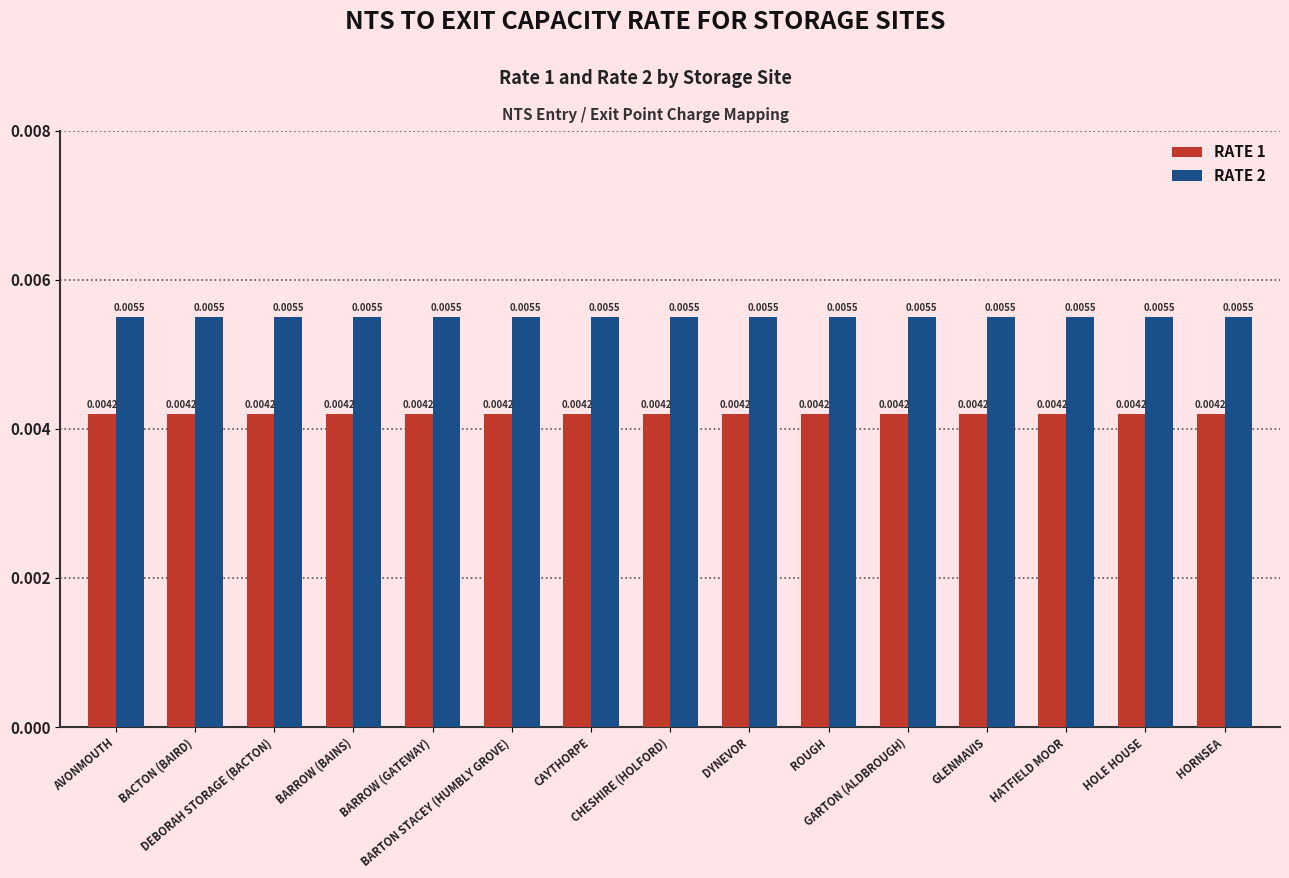

Rank the series by their maximum value, from highest to lowest.

RATE 2, RATE 1